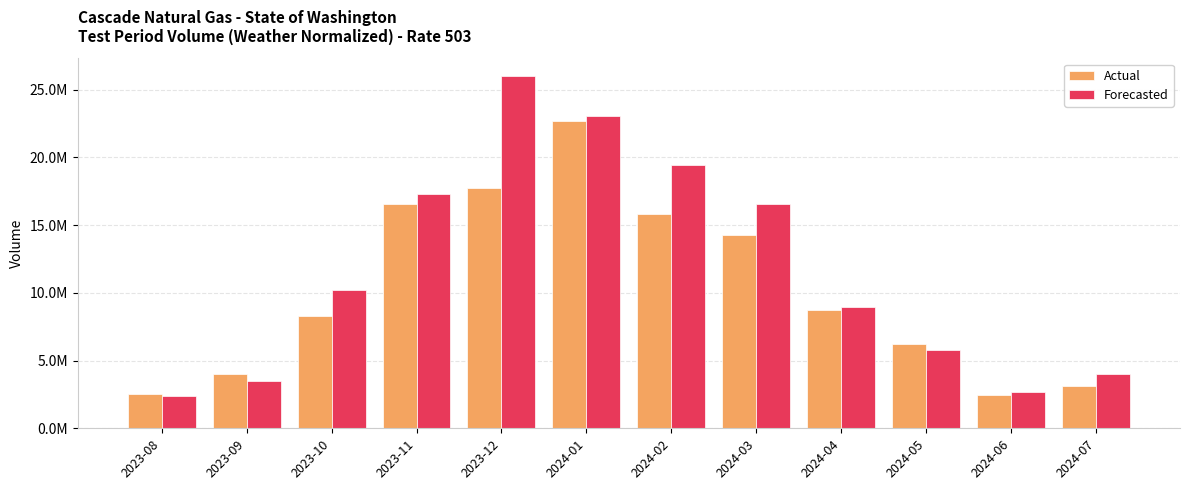

What is the difference between the Forecasted values at 2024-04 and 2023-09?

5468943